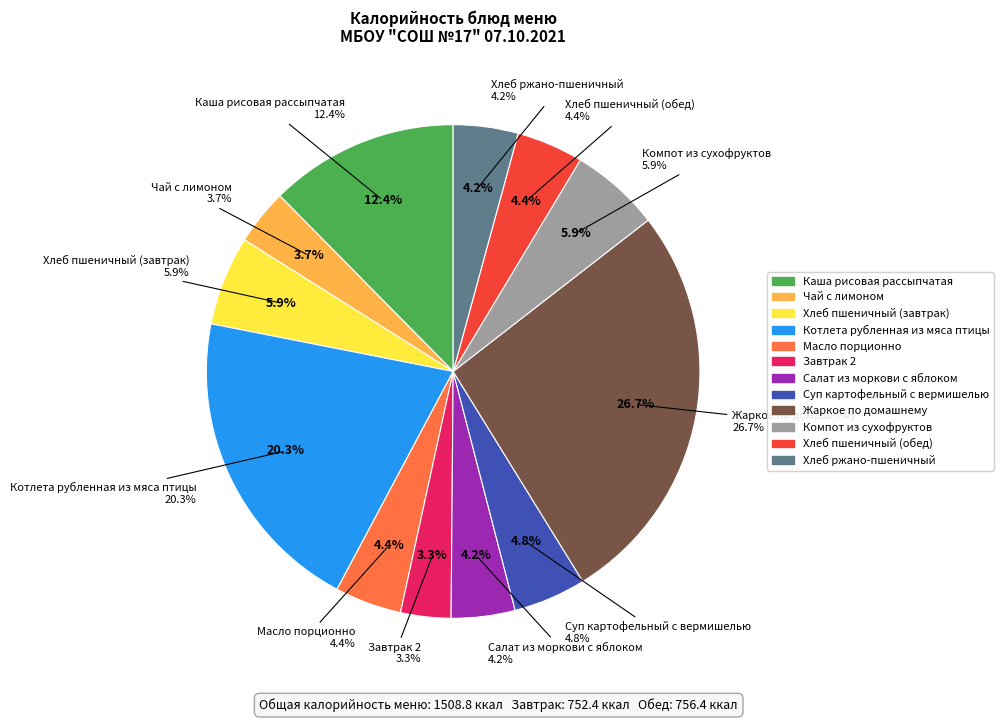

The Хлеб пшеничный (завтрак) slice represents 1% of the pie. True or false?

False